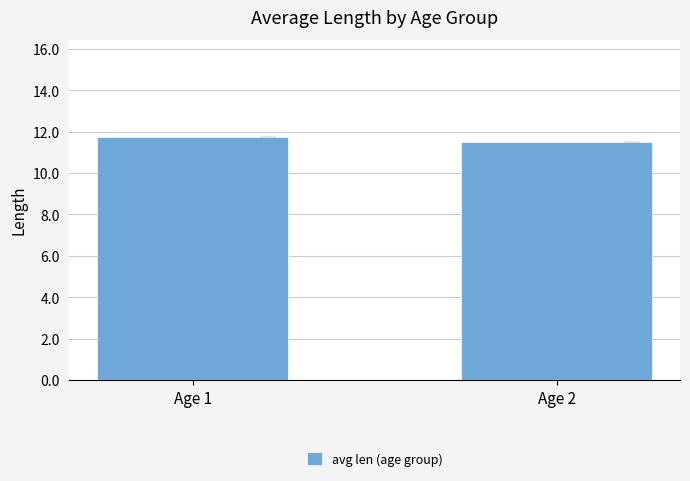

Reading right to left, list all the values displayed in this chart.

Age 2=11.5	Age 1=11.7